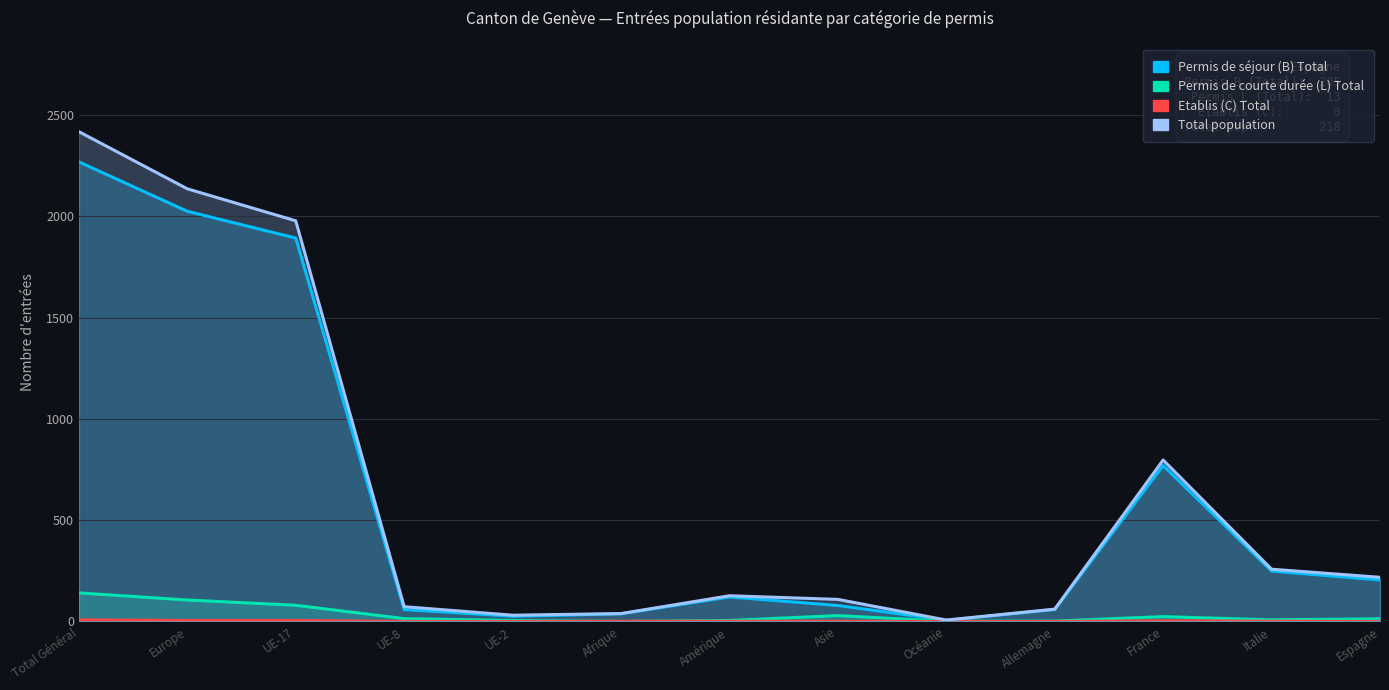

Where is the first local maximum for Permis de séjour (B) Total?

Amérique